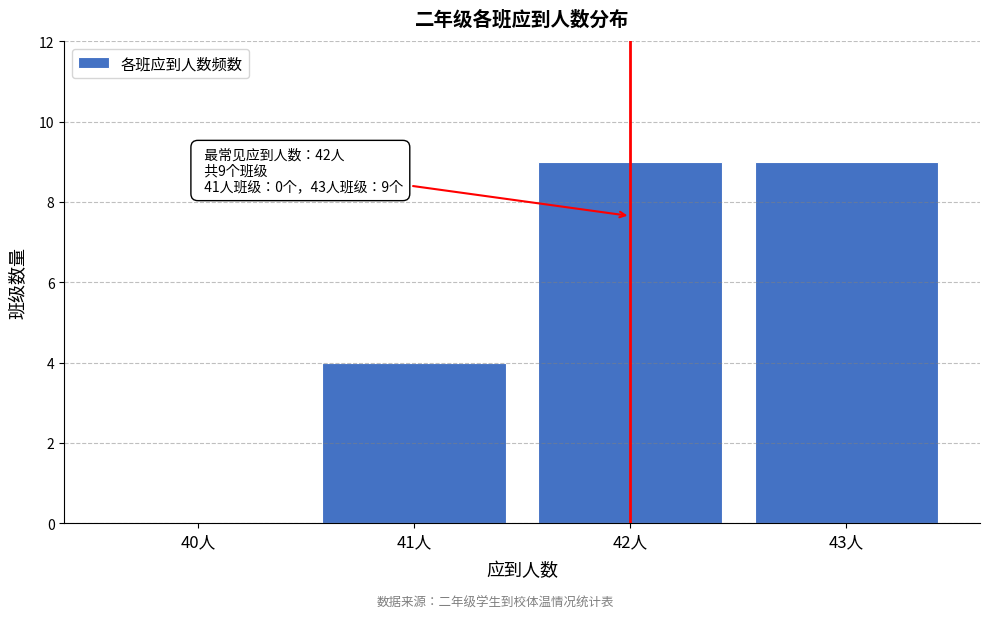

Reading left to right, list all the values displayed in this chart.

40人=0	41人=4	42人=9	43人=9